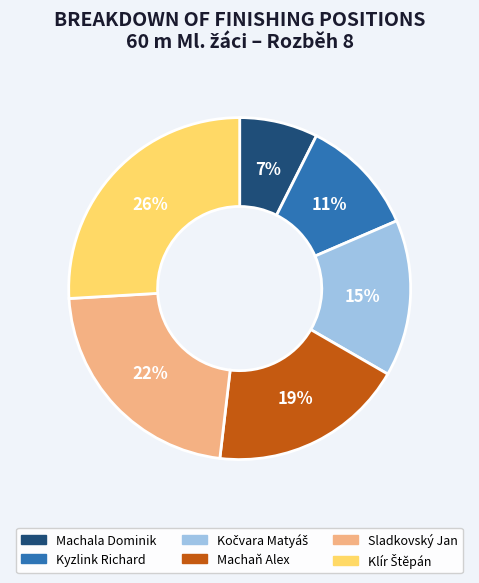

Combined, do Machaň Alex and Kyzlink Richard account for over 50%?

No